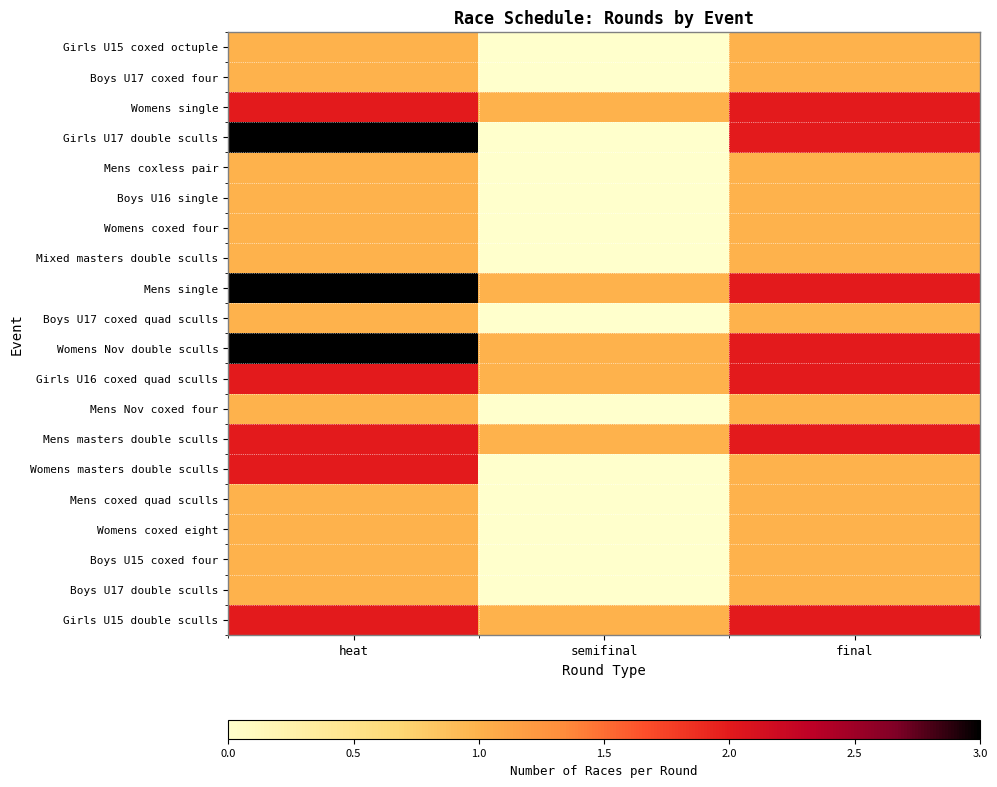

Reading left to right, extract all data points from this chart.

Girls U15 coxed octuple: heat=1	semifinal=0	final=1
Boys U17 coxed four: heat=1	semifinal=0	final=1
Womens single: heat=2	semifinal=1	final=2
Girls U17 double sculls: heat=3	semifinal=0	final=2
Mens coxless pair: heat=1	semifinal=0	final=1
Boys U16 single: heat=1	semifinal=0	final=1
Womens coxed four: heat=1	semifinal=0	final=1
Mixed masters double sculls: heat=1	semifinal=0	final=1
Mens single: heat=3	semifinal=1	final=2
Boys U17 coxed quad sculls: heat=1	semifinal=0	final=1
Womens Nov double sculls: heat=3	semifinal=1	final=2
Girls U16 coxed quad sculls: heat=2	semifinal=1	final=2
Mens Nov coxed four: heat=1	semifinal=0	final=1
Mens masters double sculls: heat=2	semifinal=1	final=2
Womens masters double sculls: heat=2	semifinal=0	final=1
Mens coxed quad sculls: heat=1	semifinal=0	final=1
Womens coxed eight: heat=1	semifinal=0	final=1
Boys U15 coxed four: heat=1	semifinal=0	final=1
Boys U17 double sculls: heat=1	semifinal=0	final=1
Girls U15 double sculls: heat=2	semifinal=1	final=2